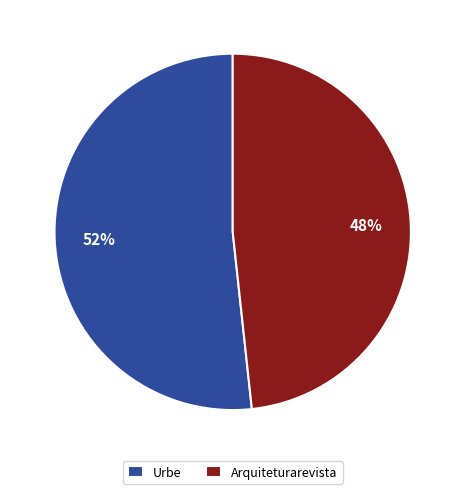

How many slices are in this pie chart?

2